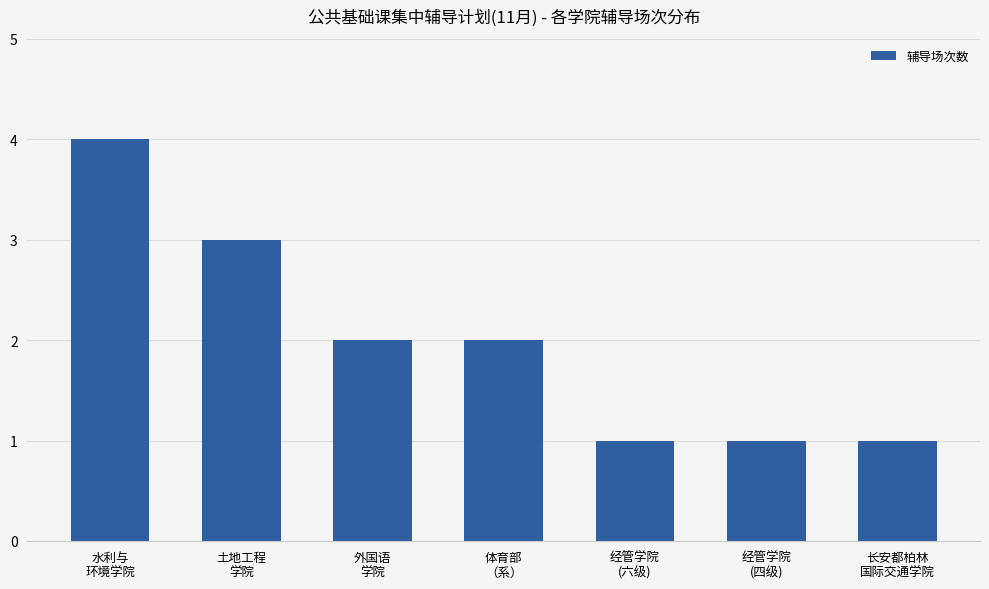

Reading left to right, what are all the values shown in this chart?

4	3	2	2	1	1	1